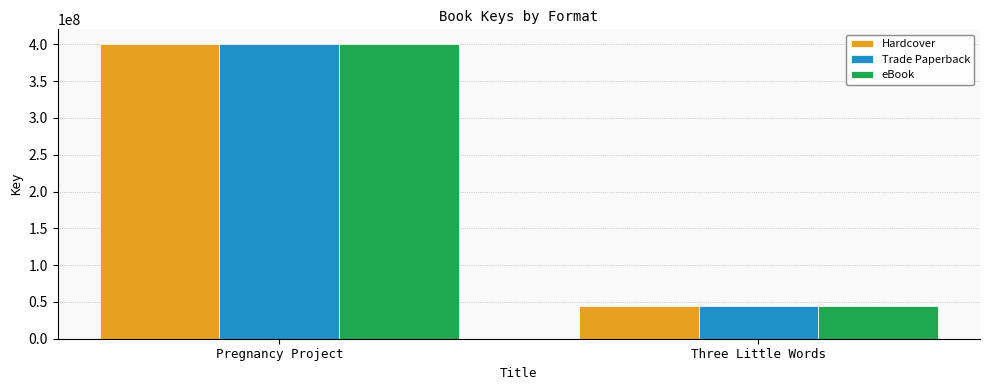

True or false: eBook has a value of 27729017 at Three Little Words.

False